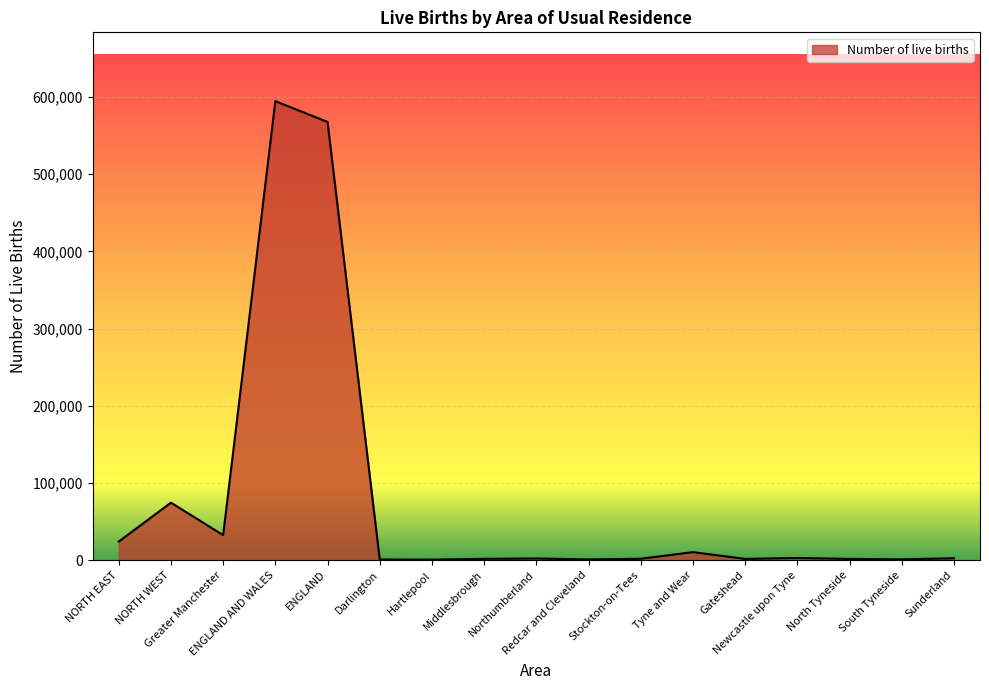

Reading right to left, list all the values displayed in this chart.

2676	1251	1814	3007	1834	10582	1995	1145	2356	1890	880	1056	567708	594540	32606	74646	24231